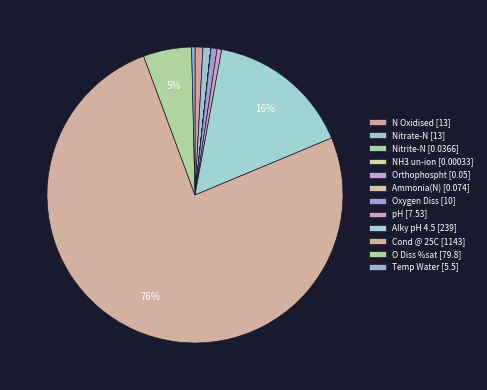

Count the number of slices in the pie.

12